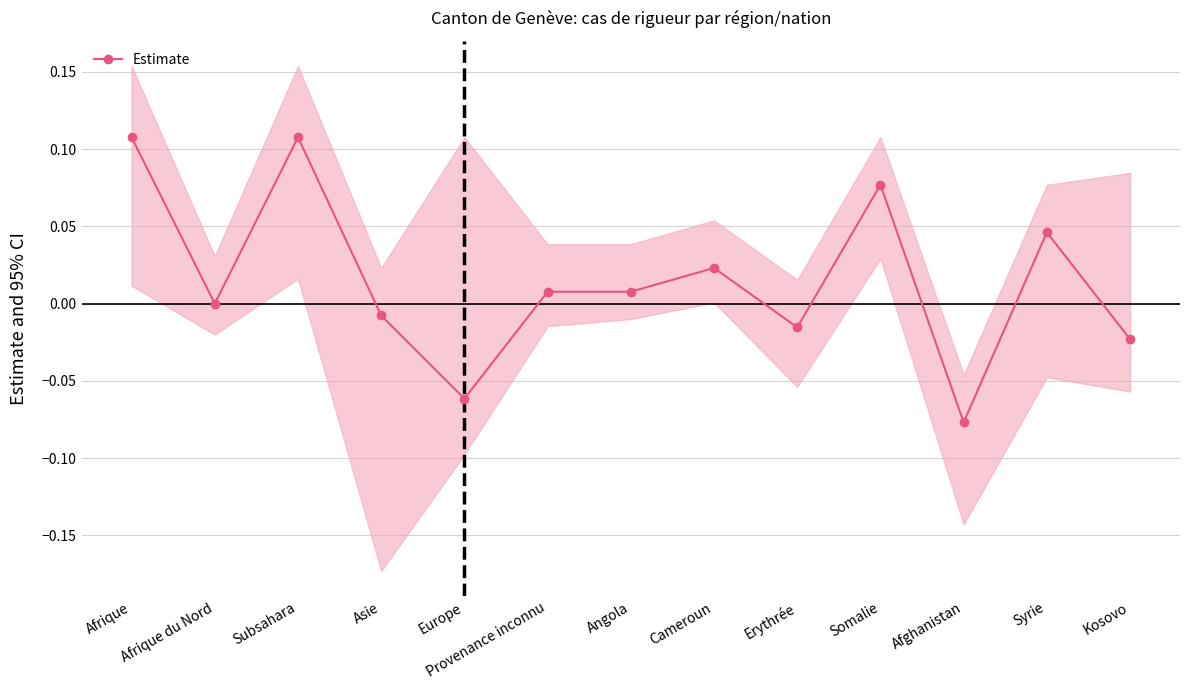

How many values exceed 0?

7